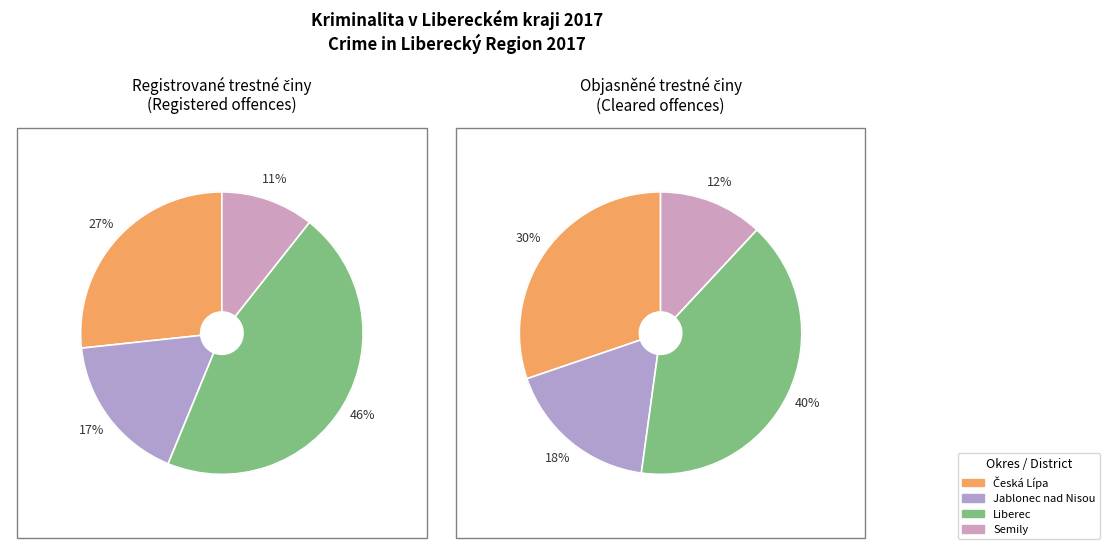

To the nearest percent, what is the combined percentage of Česká Lípa and Liberec?

72%